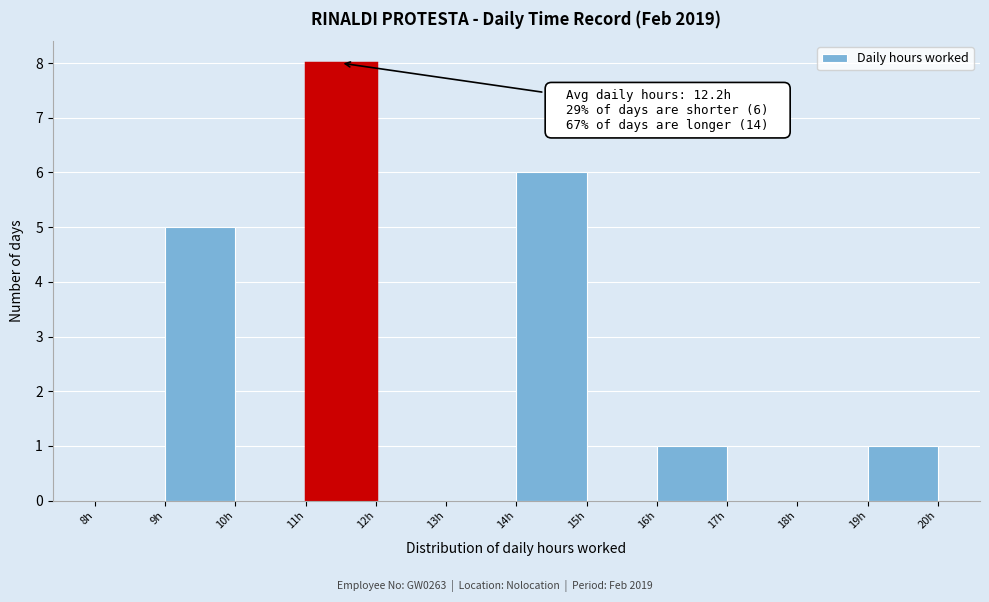

Over which range of the x-axis is the bar tallest?

11 to 12